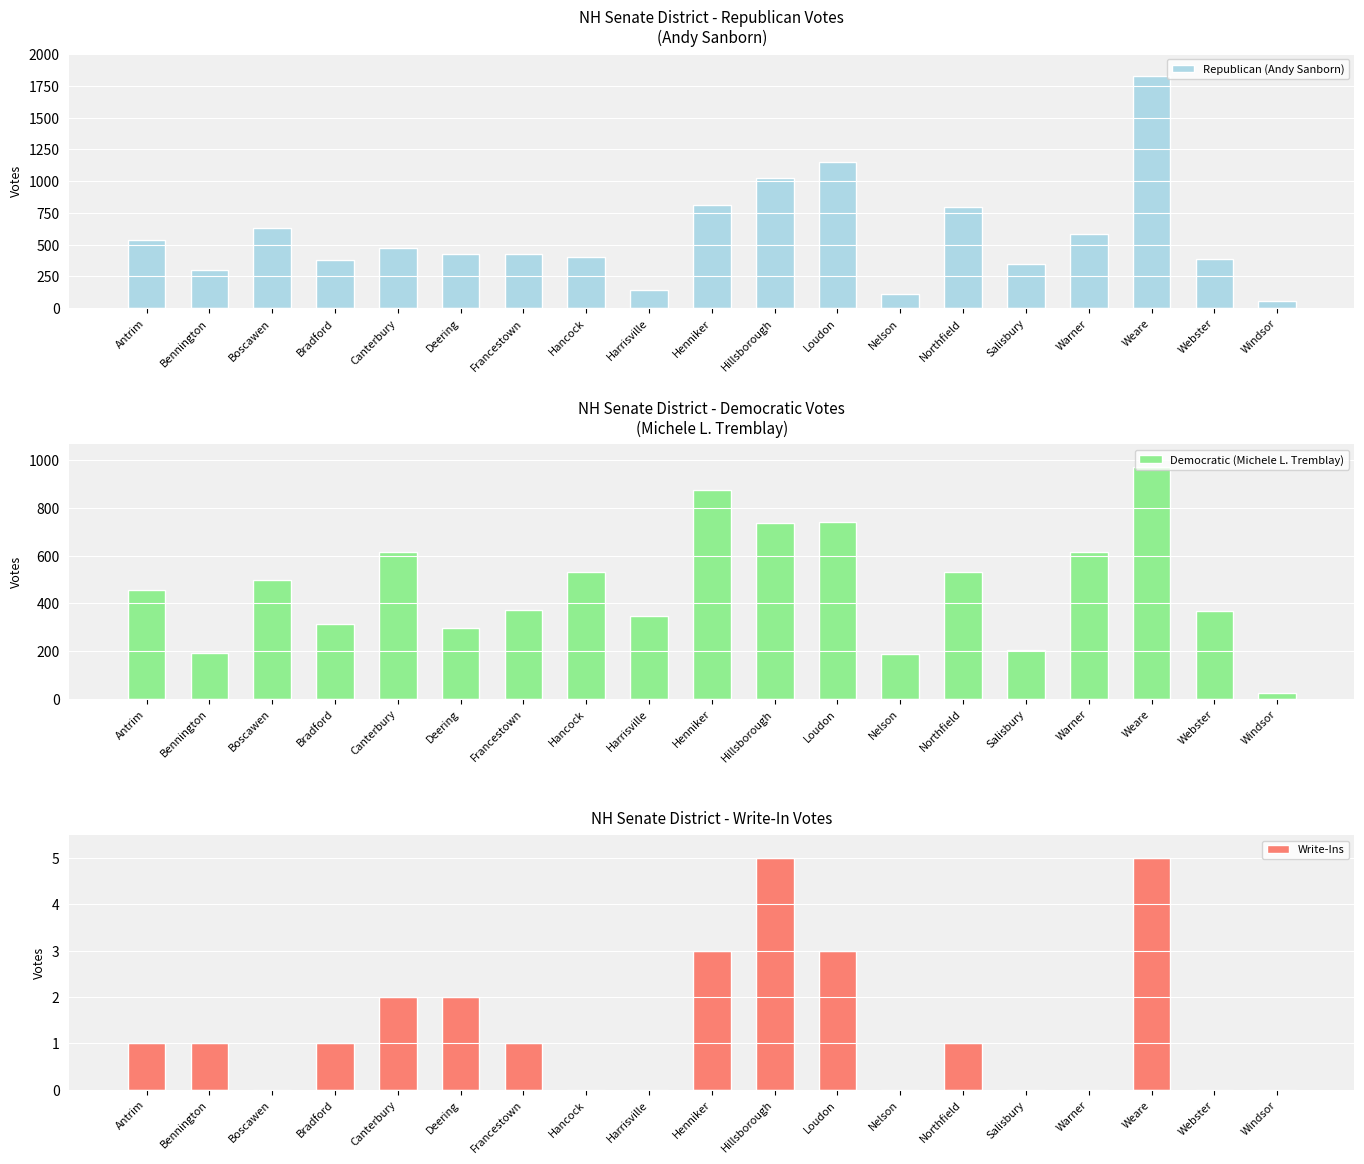

How many data points does each series have?

19